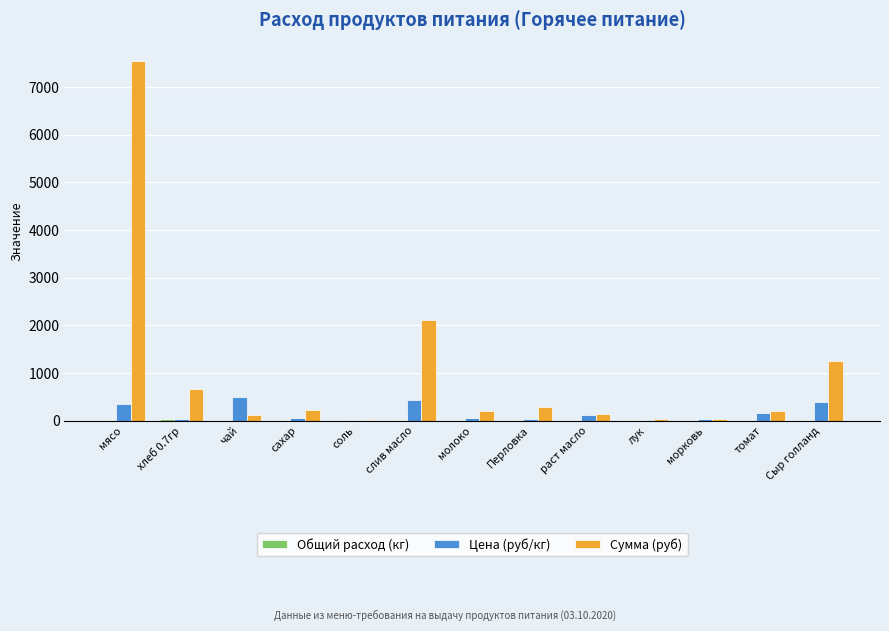

Read the Сумма (руб) value at соль.

11.5